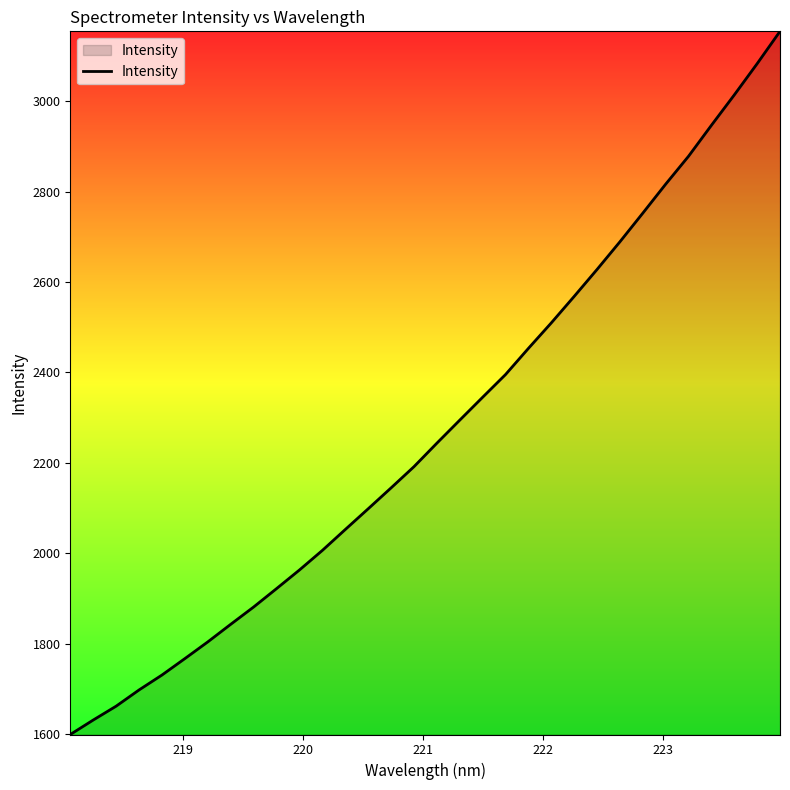

What is the minimum value shown in the chart?

1599.3